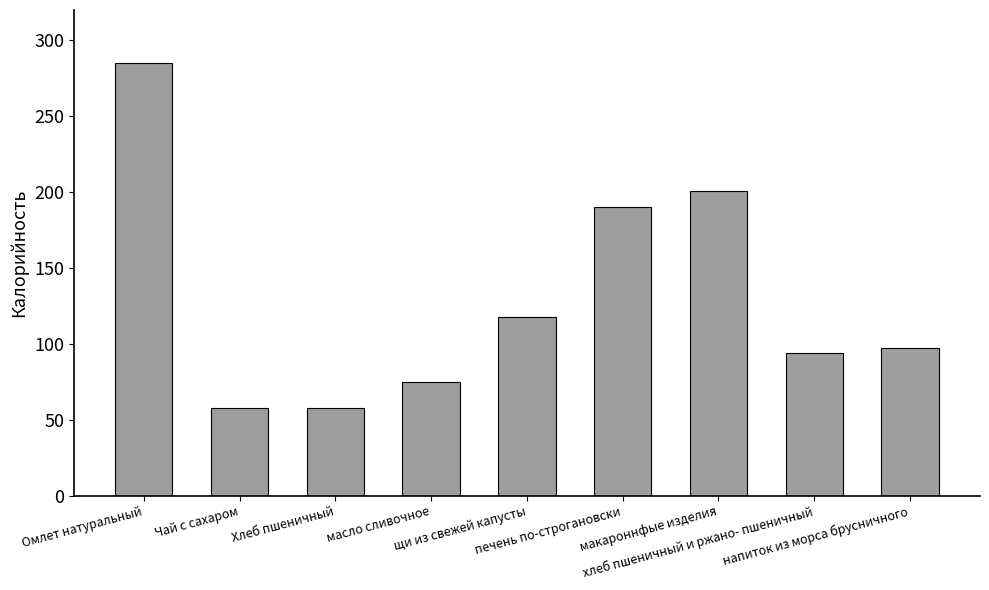

What is the greatest value displayed?

285.0